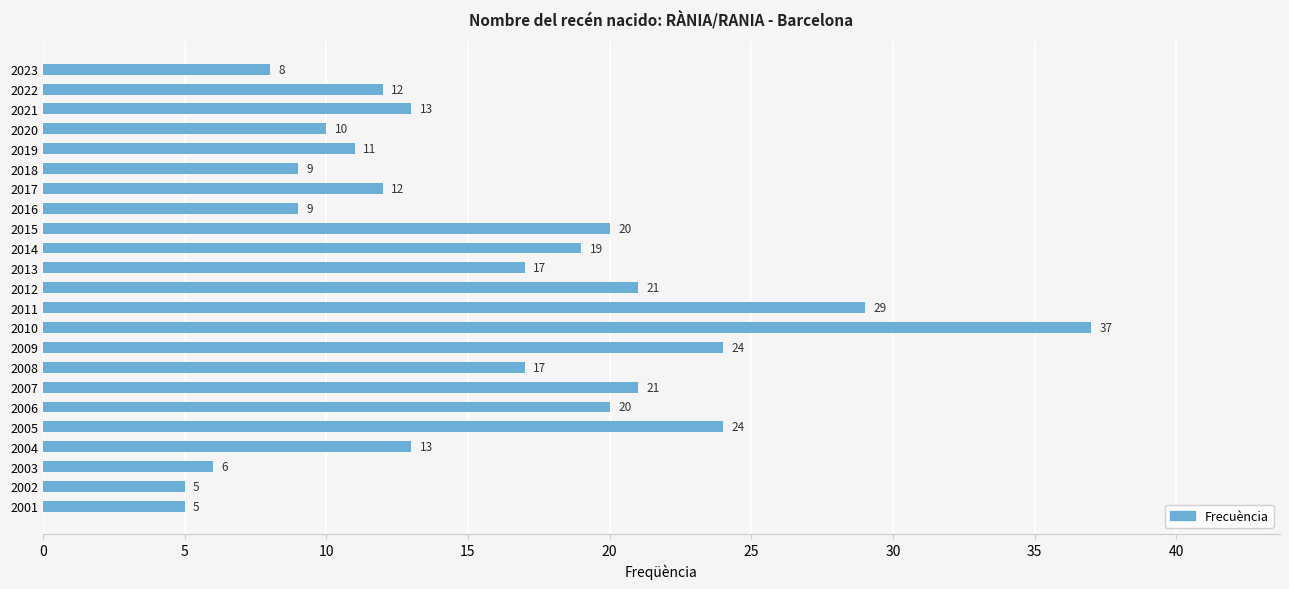

Reading top to bottom, list all the values displayed in this chart.

2023=8	2022=12	2021=13	2020=10	2019=11	2018=9	2017=12	2016=9	2015=20	2014=19	2013=17	2012=21	2011=29	2010=37	2009=24	2008=17	2007=21	2006=20	2005=24	2004=13	2003=6	2002=5	2001=5